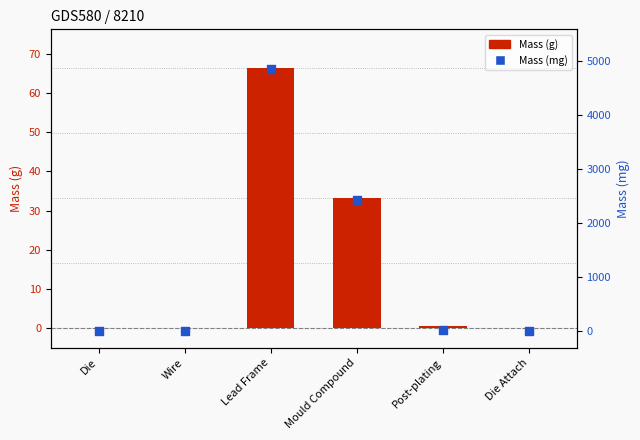

Is the value of Mass (g) at Die Attach greater than the value of Mass (mg) at Wire?

No